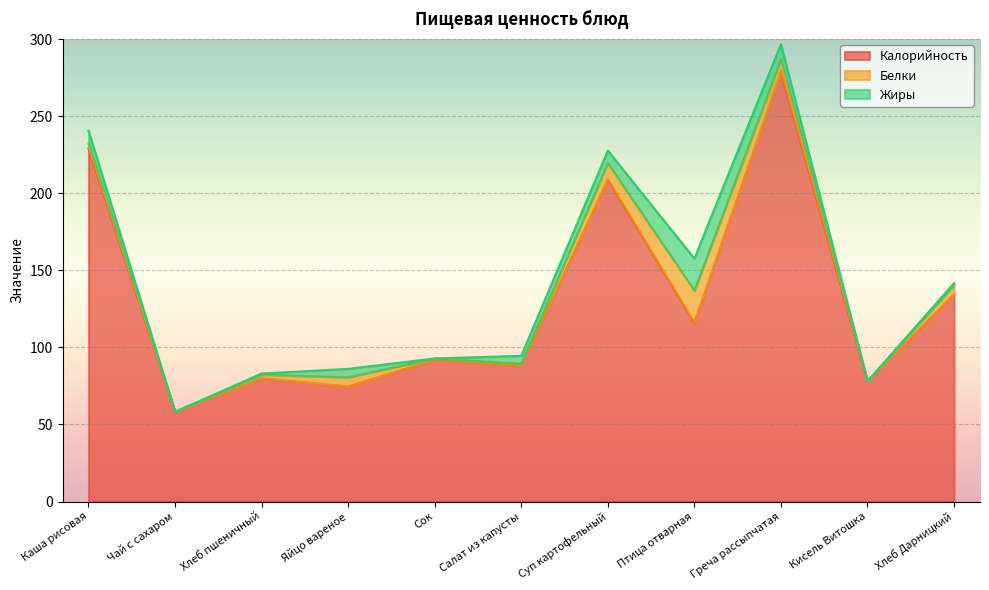

Rank the series by their maximum value, from highest to lowest.

Калорийность, Белки, Жиры